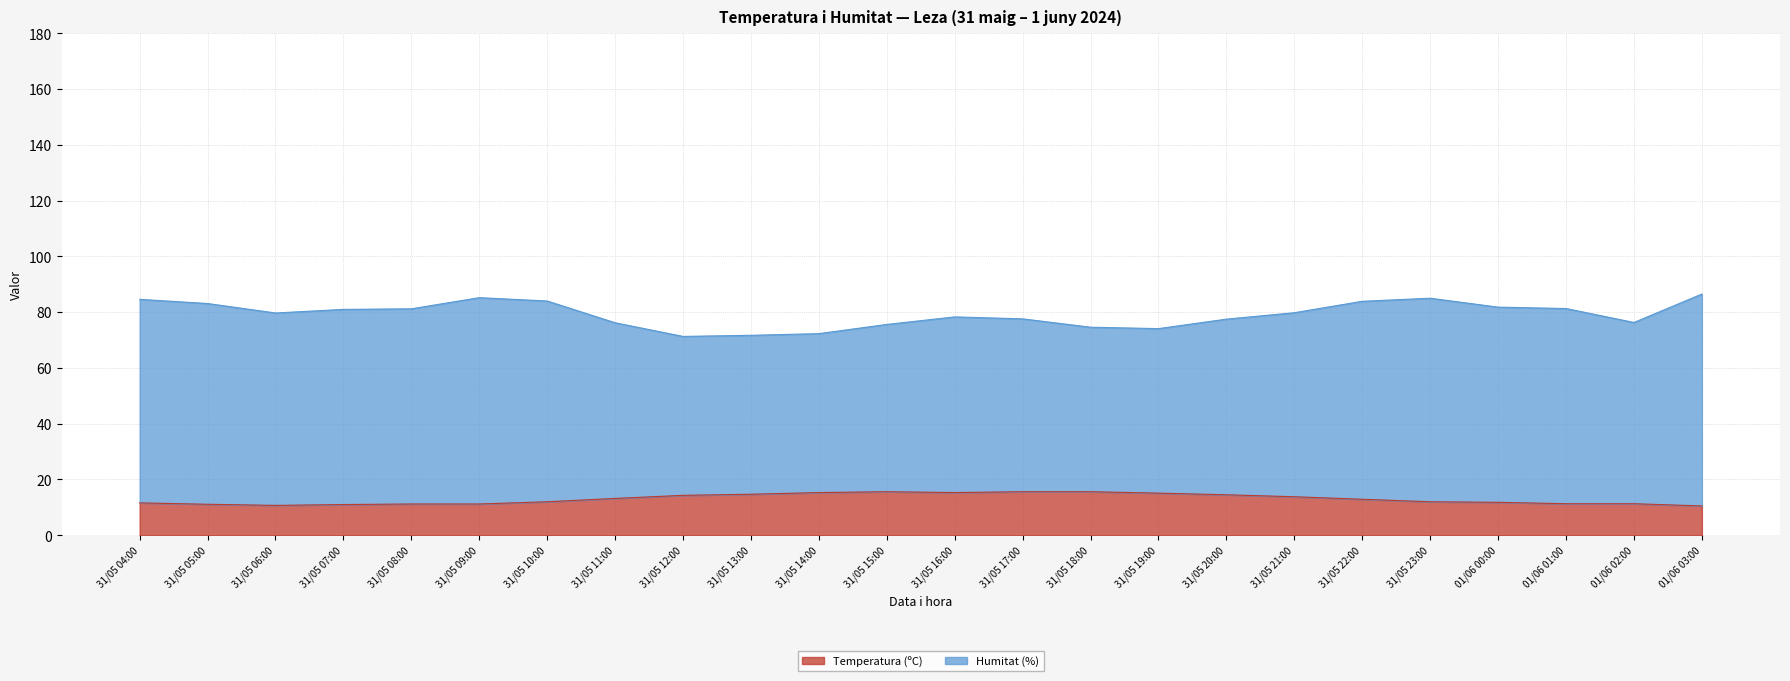

How many data points does each series have?

24